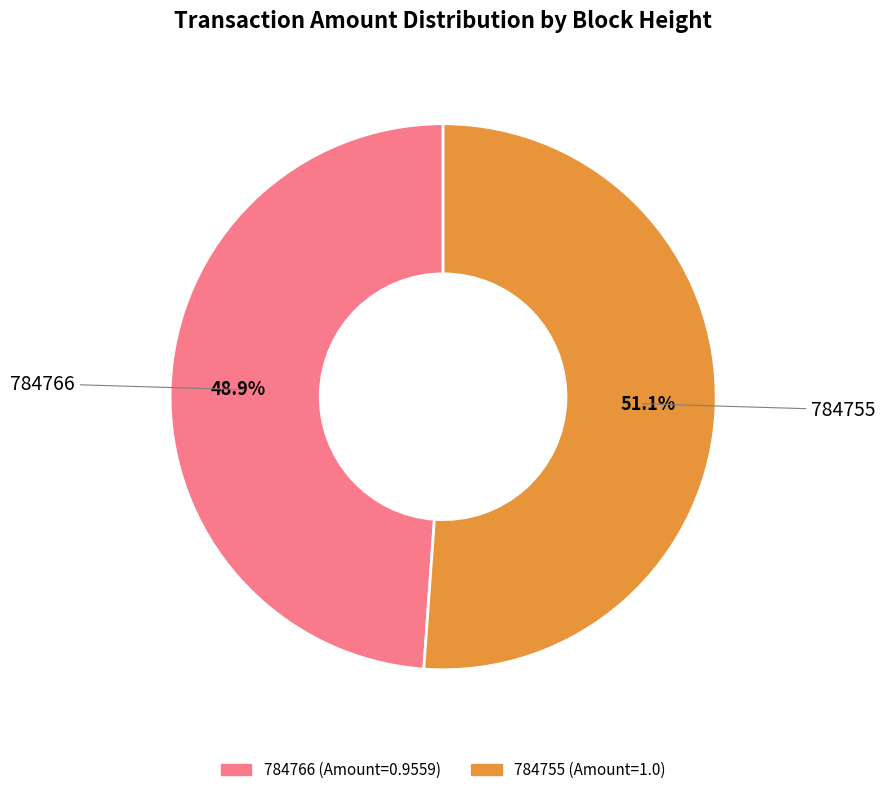

Which category has the smallest portion of the pie?

784766